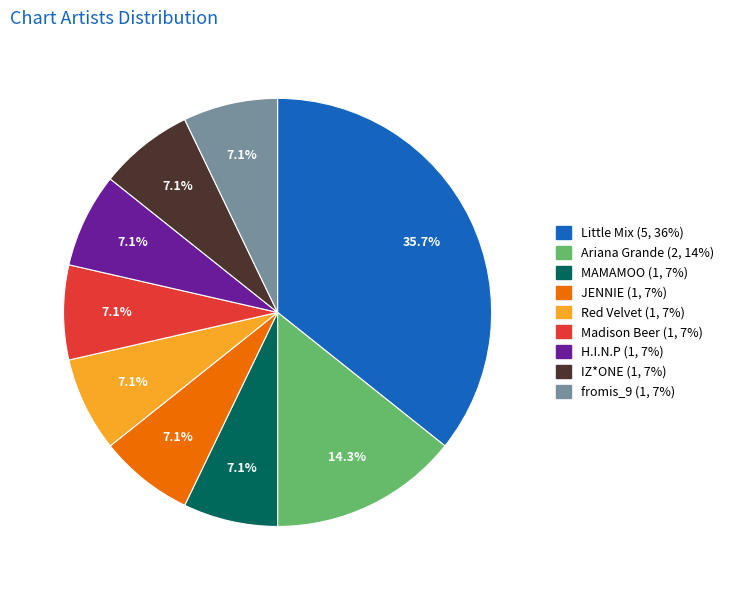

Which slice is the largest?

Little Mix